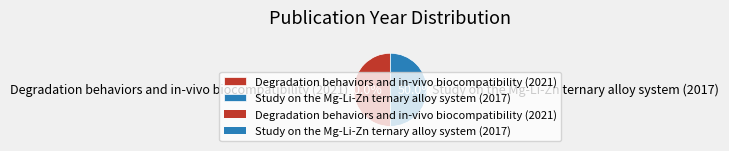

Approximately how many times larger is the value at Degradation behaviors and in-vivo biocompatibility (2021) compared to Study on the Mg-Li-Zn ternary alloy system (2017)?

1.0